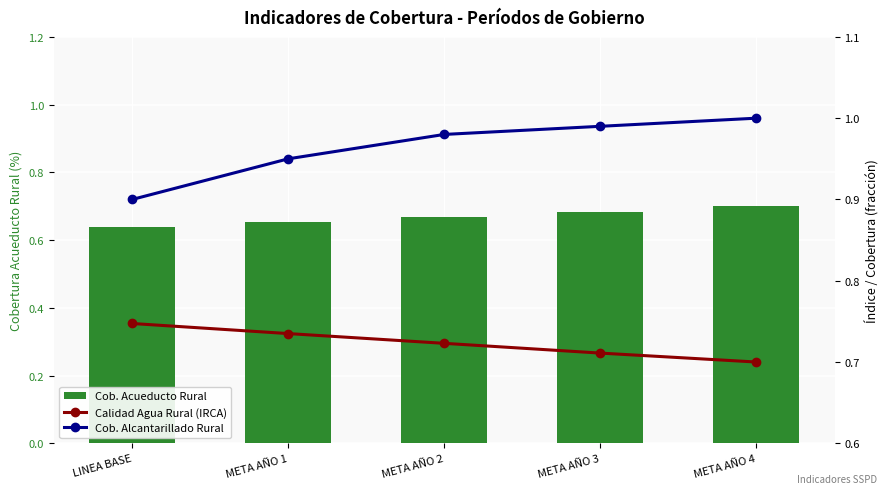

Which series has the largest range (max minus min)?

COBERTURA ALCANTARILLADO RURAL (%)